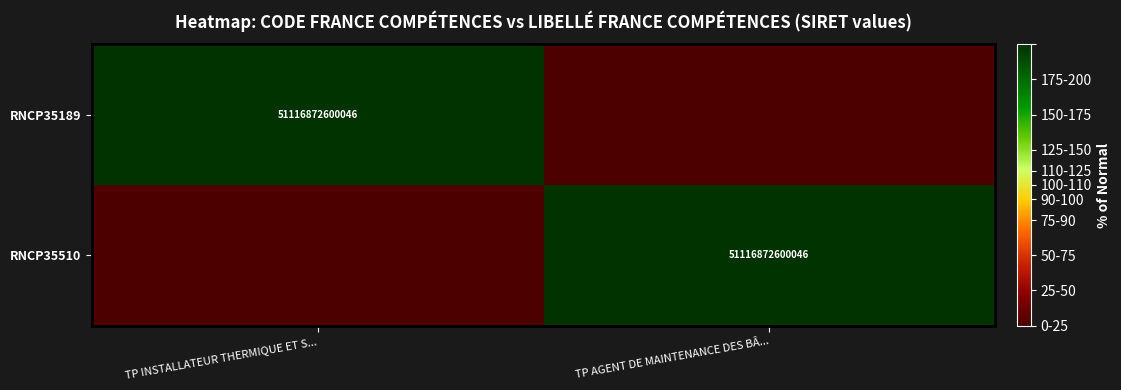

The value of RNCP35189 at TP INSTALLATEUR THERMIQUE ET S... is 16715208821187. True or false?

False